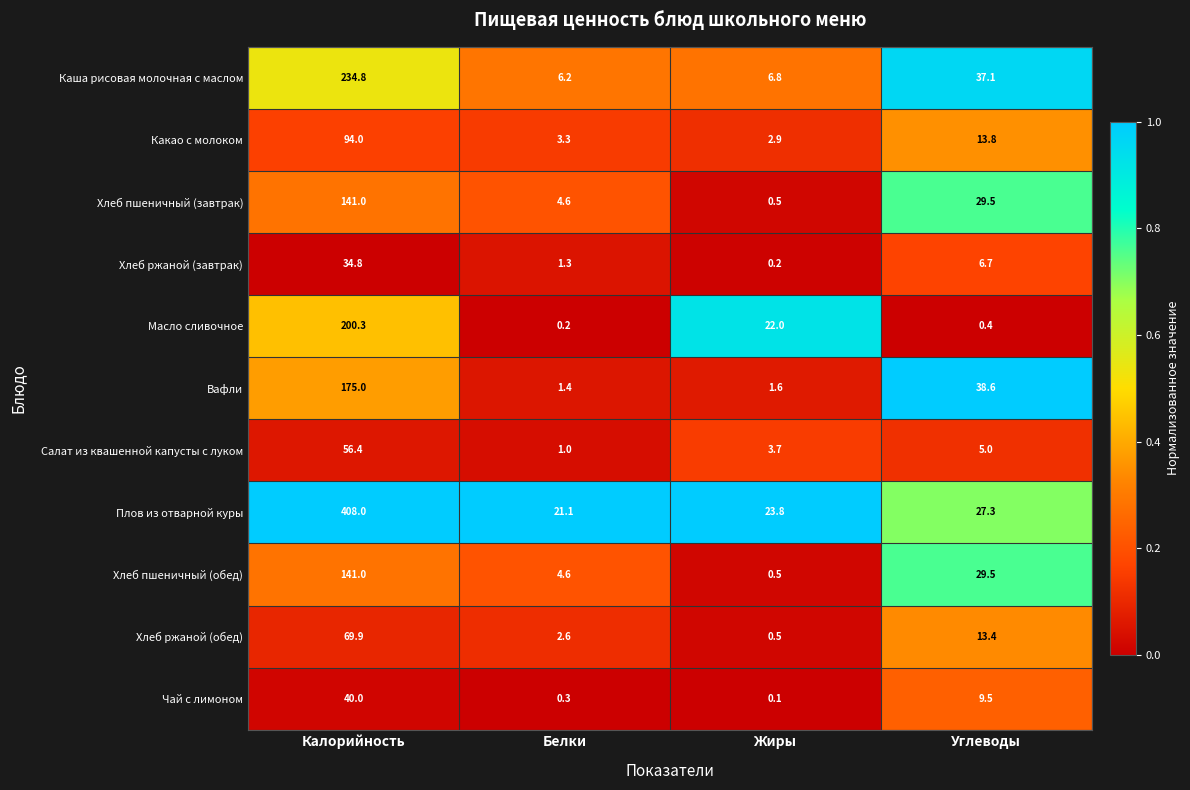

Which series has the widest spread of values?

Плов из отварной куры